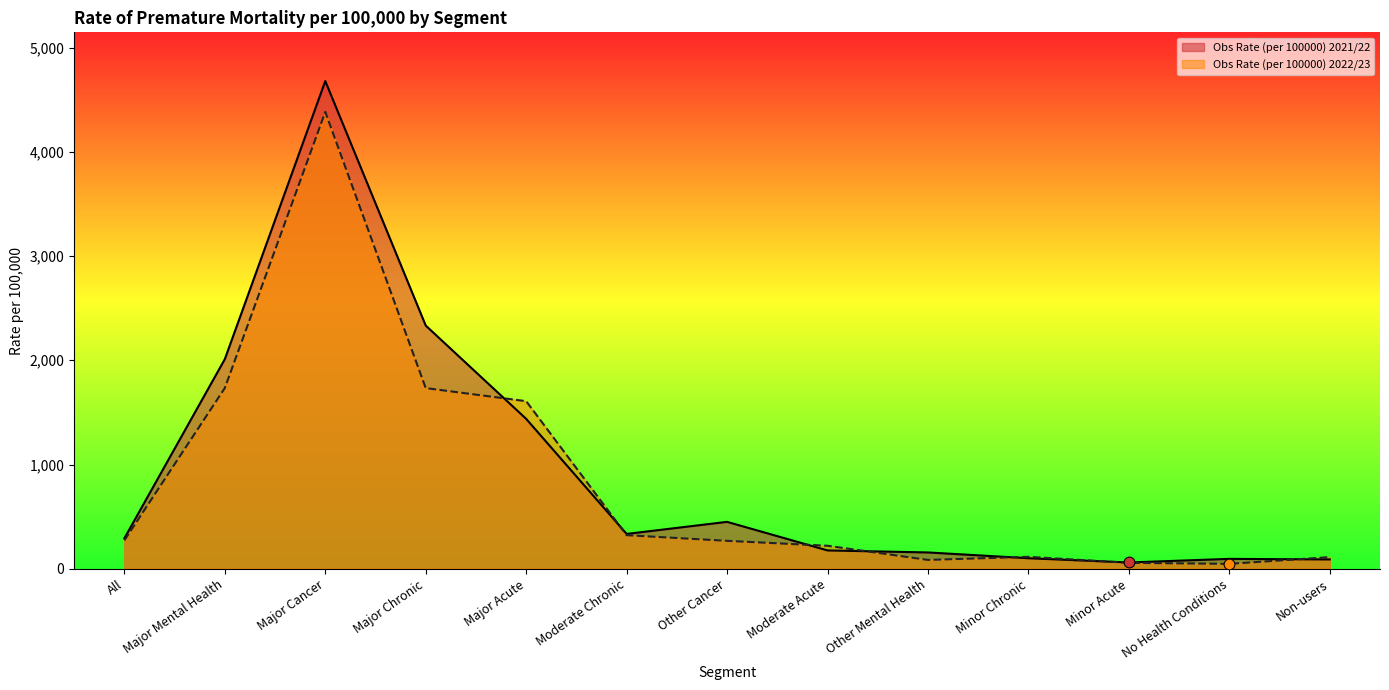

Which series has the largest total across all categories?

Obs Rate (per 100000) 2021/22